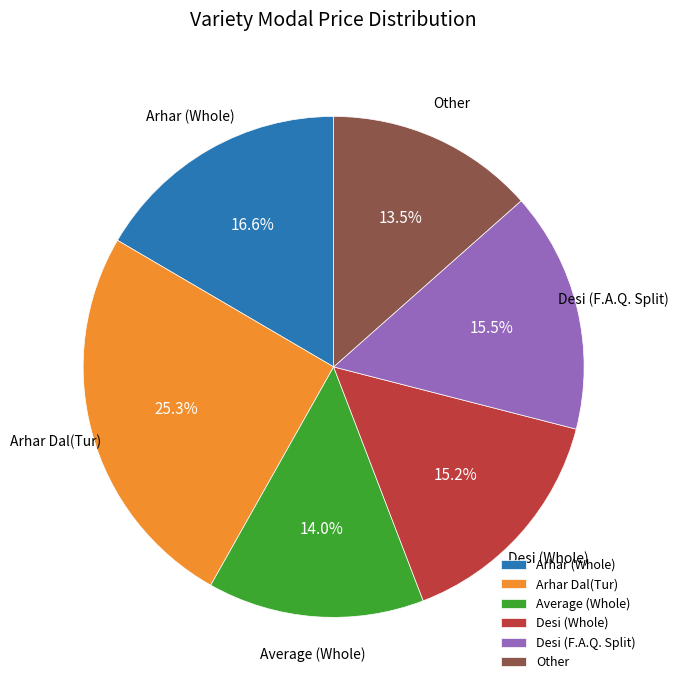

Combined, what portion of the pie is Arhar Dal(Tur) and Average (Whole)?

39.3%